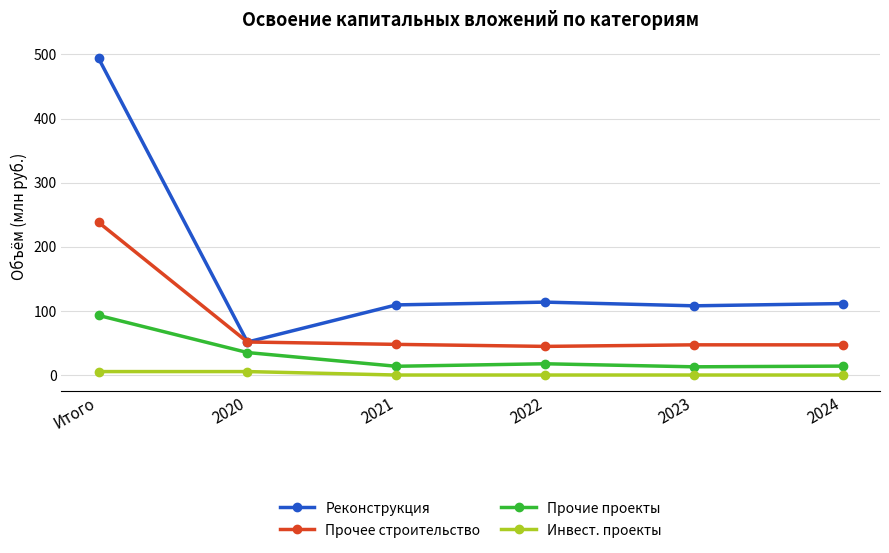

Which category has the highest value across all series?

Итого